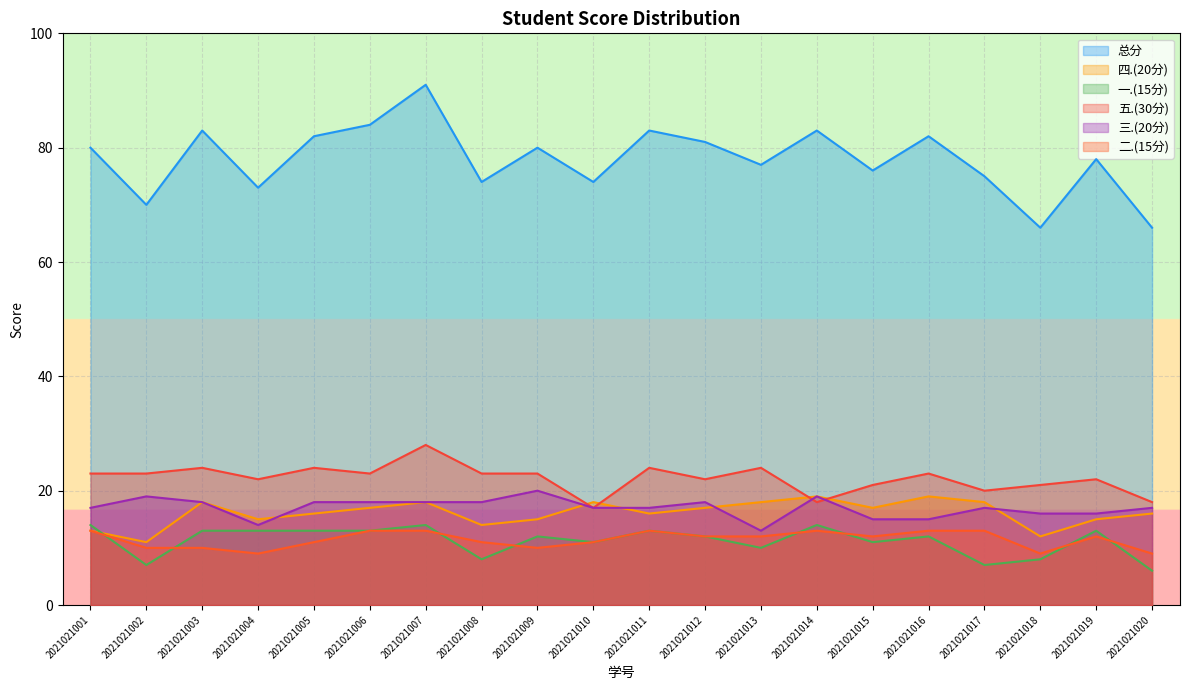

After their last crossing, which series has the higher values: 四.(20分) or 三.(20分)?

三.(20分)